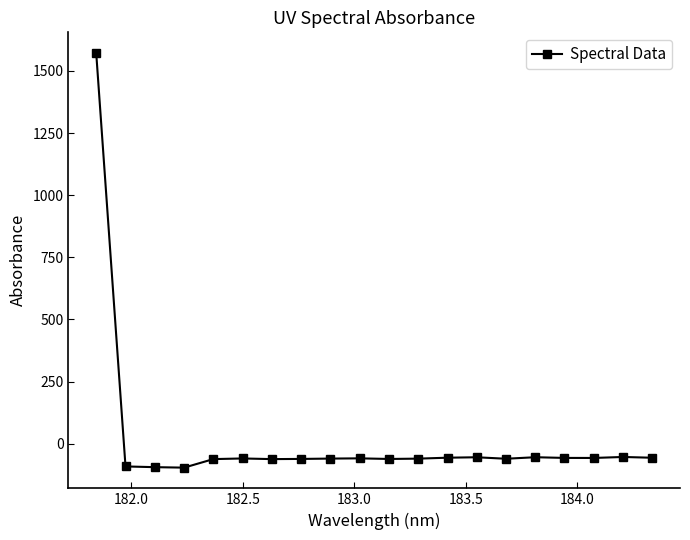

True or false: the data has more than 2 interior local peaks.

True